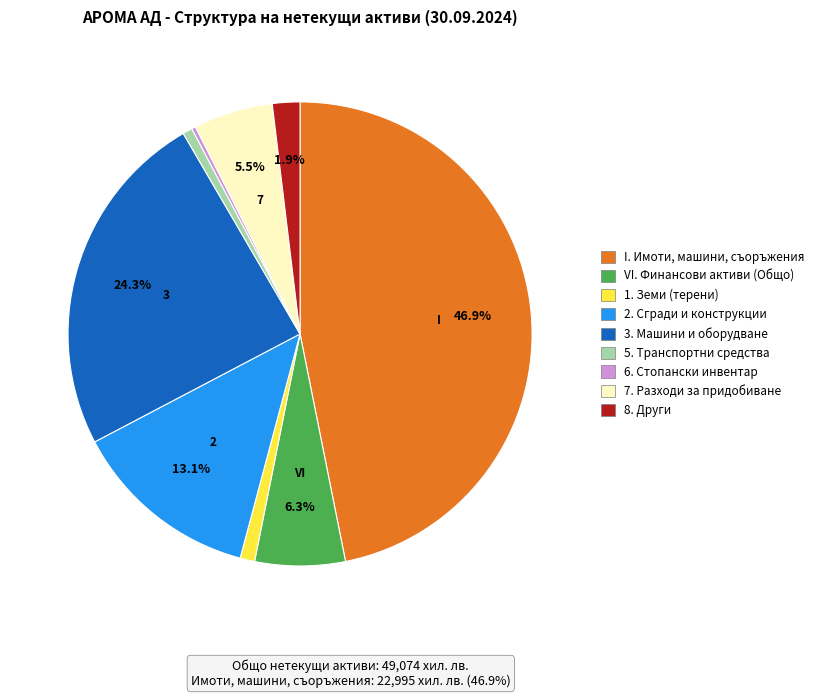

Count the number of slices in the pie.

9